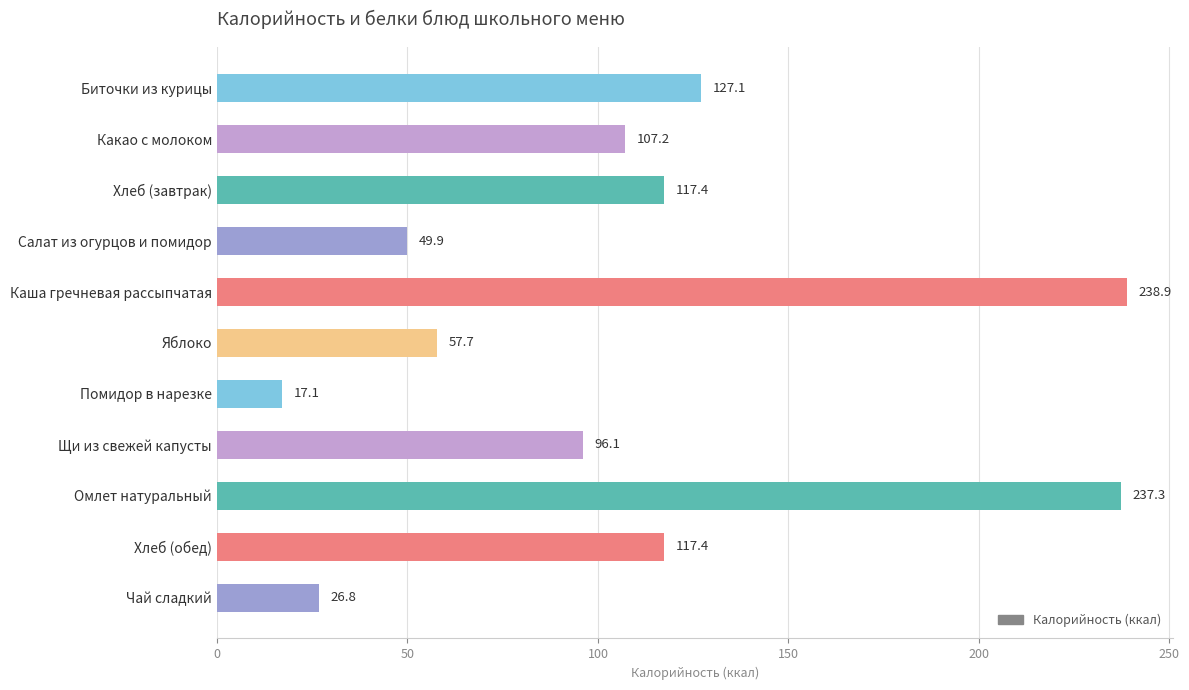

Where is the data nearest to the value 128?

Биточки из курицы